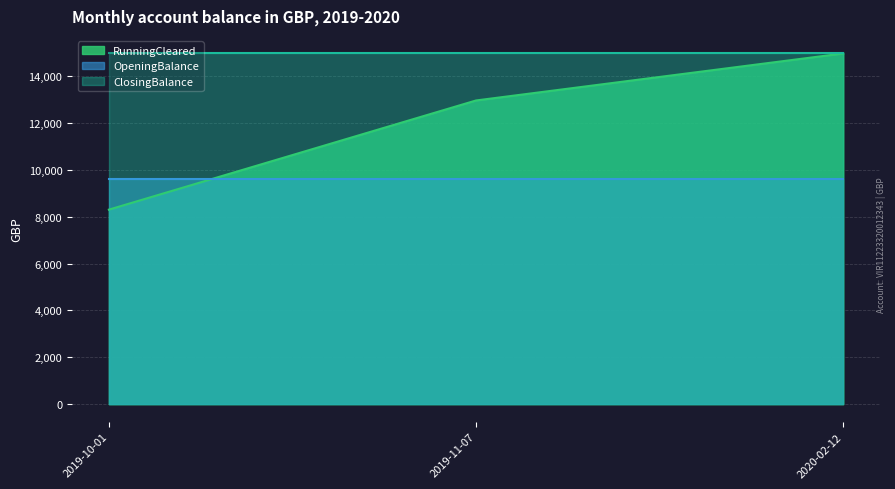

What is the sum of all RunningCleared values?

36221.6